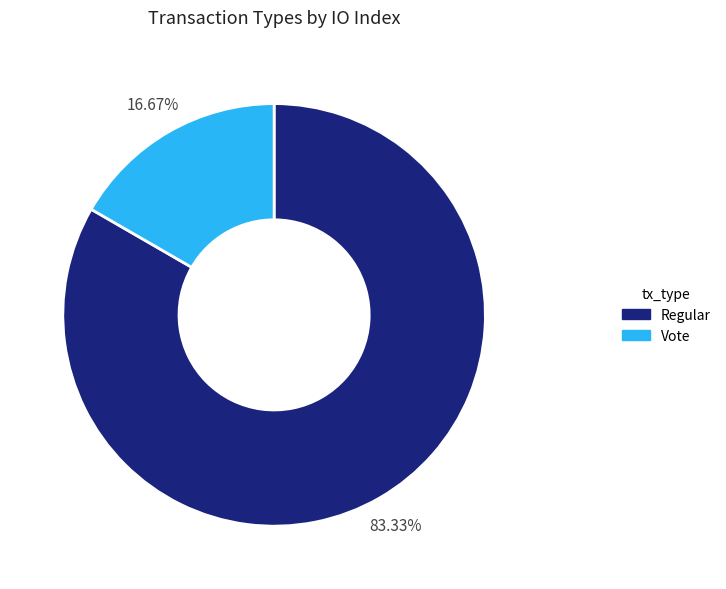

Which slice represents more than half of the pie?

Regular